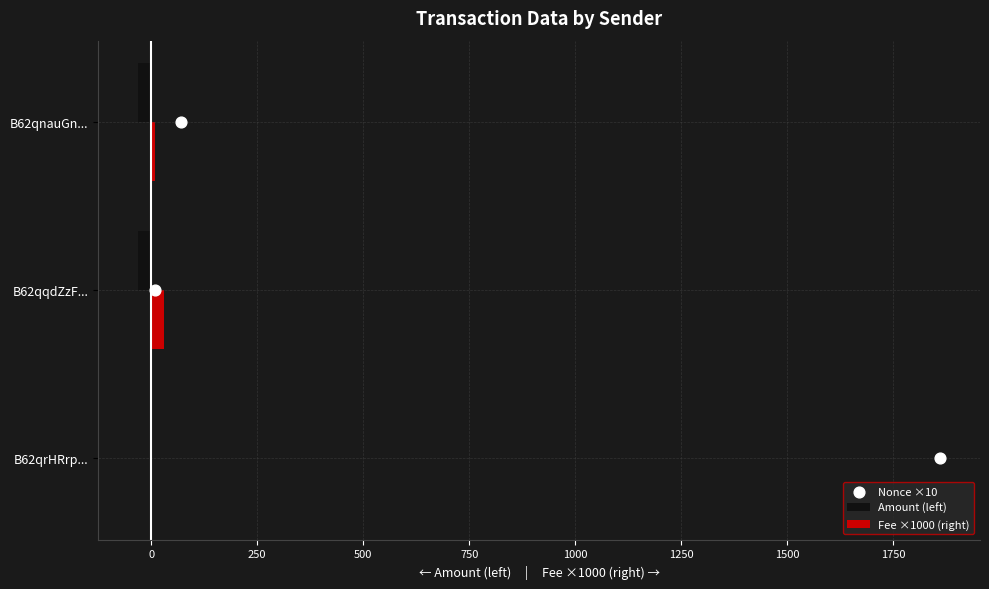

The Fee ×1000 (right) series shows 10.1 at B62qnauGn.... True or false?

True